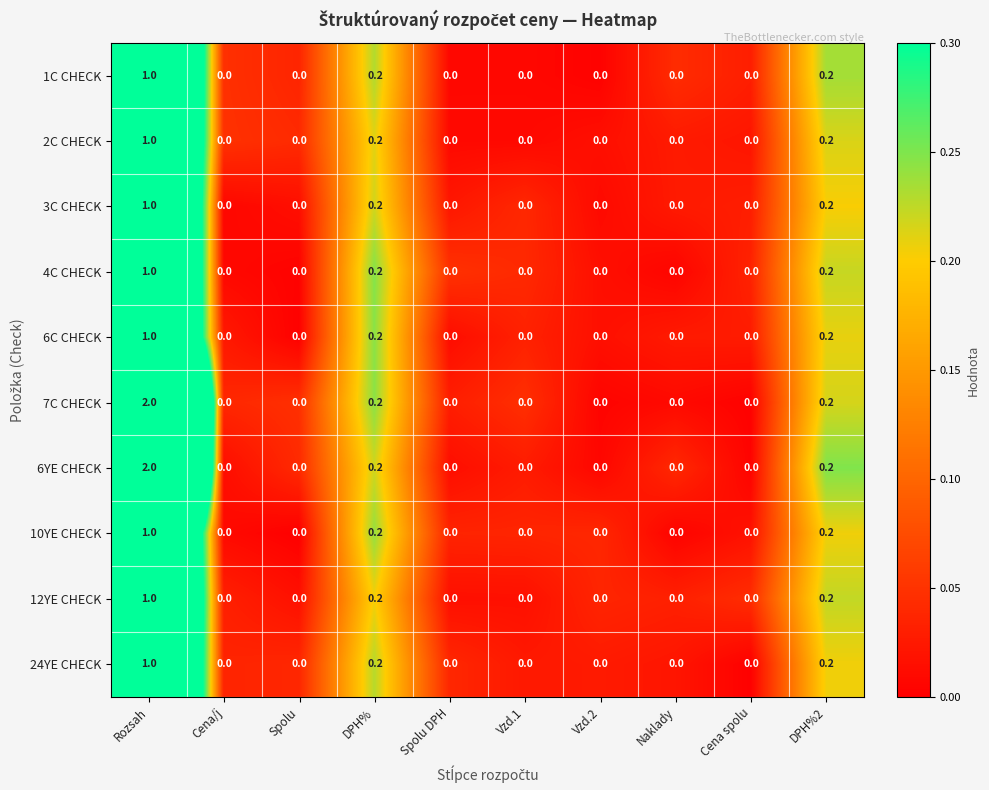

At which category does the chart reach its peak across all series?

Rozsah